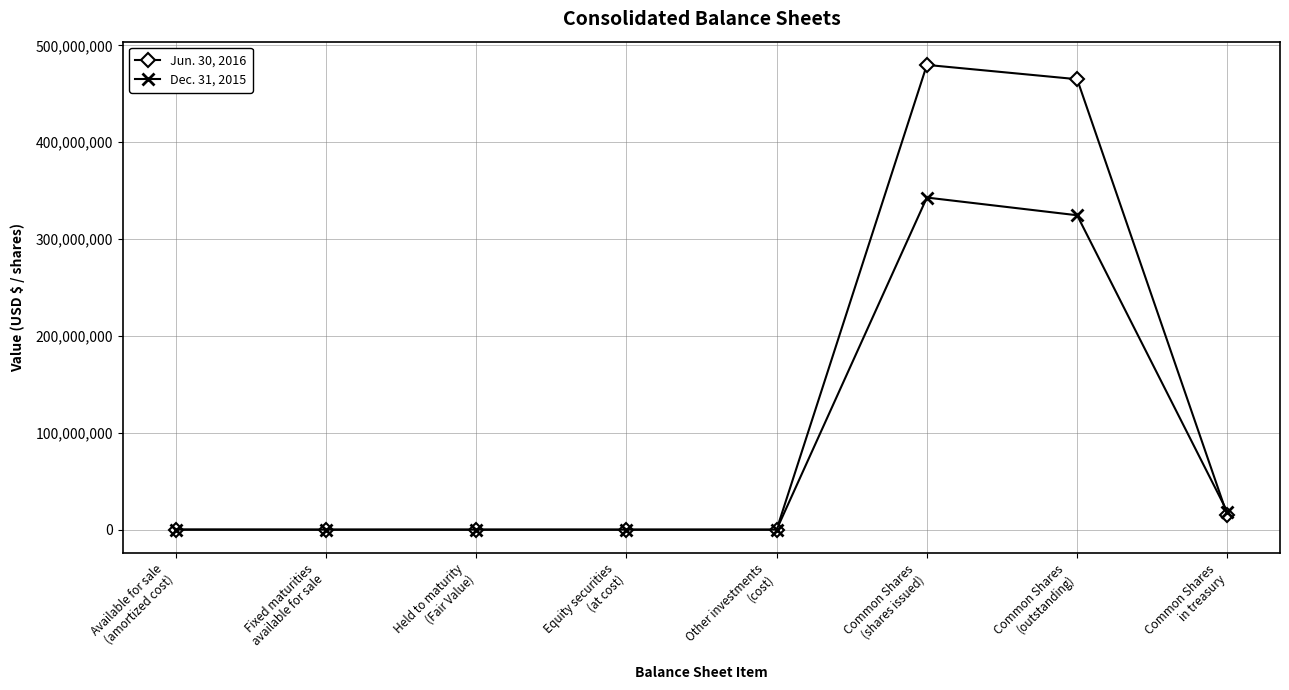

After their last crossing, which series has the higher values: Dec. 31, 2015 or Jun. 30, 2016?

Dec. 31, 2015